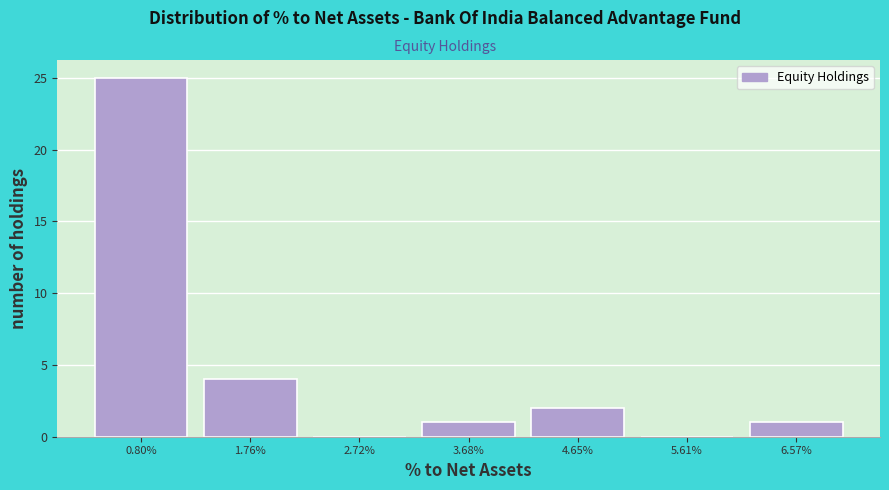

Reading right to left, transcribe all the data shown in this chart.

6.57%=1	5.61%=0	4.65%=2	3.68%=1	2.72%=0	1.76%=4	0.80%=25